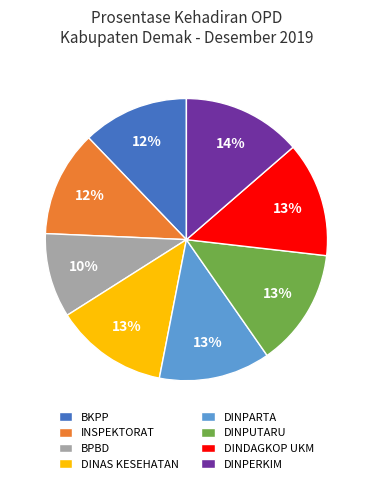

To the nearest percent, what percentage of the pie is BKPP?

12%